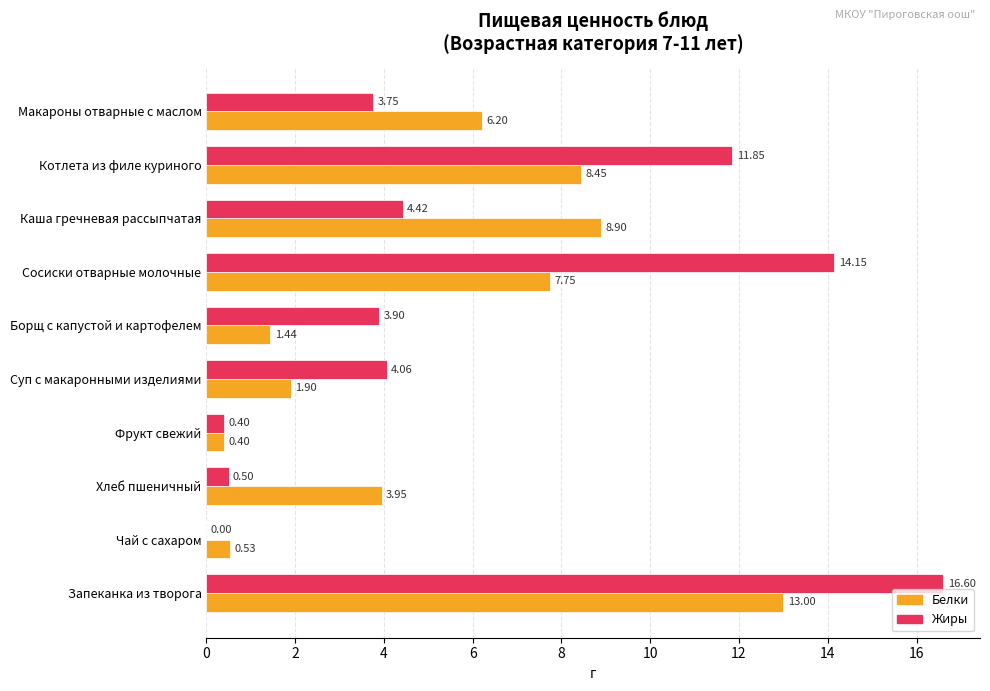

Between Чай с сахаром and Макароны отварные с маслом, which series saw the biggest shift?

Белки